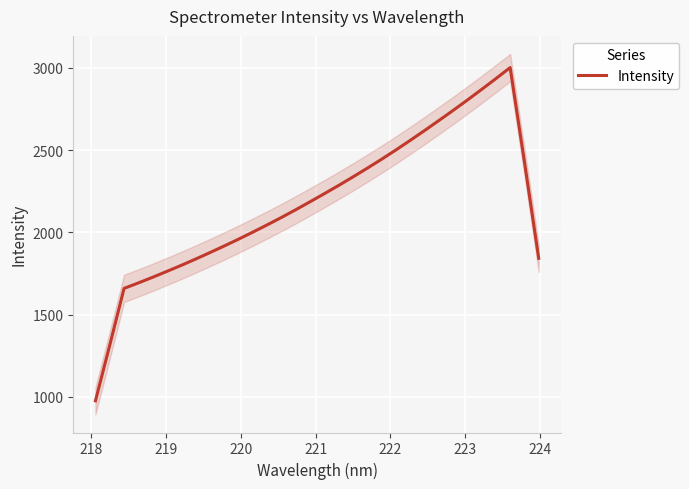

What is the minimum value for Intensity?

975.5